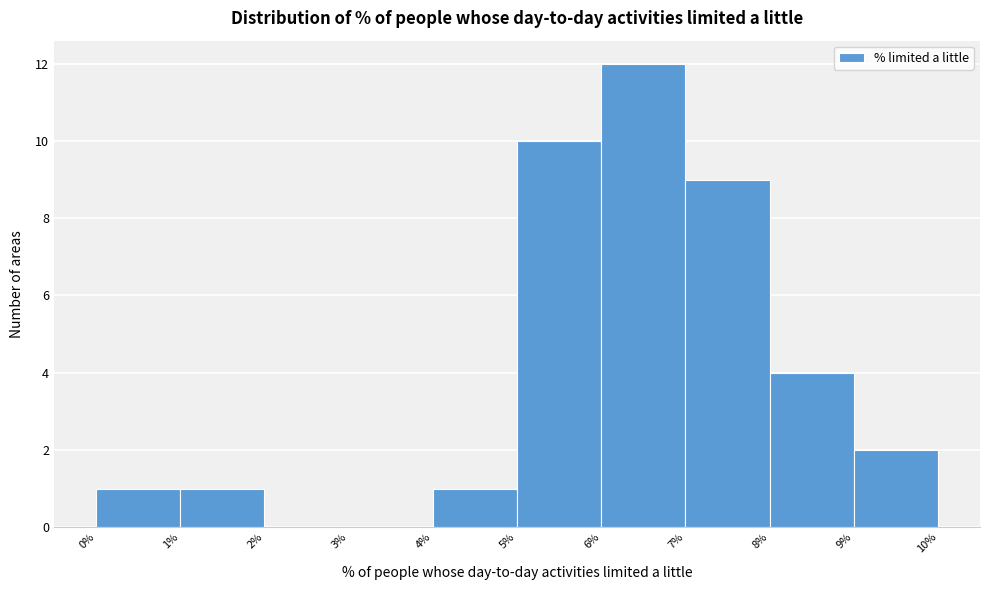

Reading left to right, list every bar in this chart as the range it spans on the x-axis followed by its height. The values are not printed on the chart, so give them approximately, as read against the axis.

0% to 1%: 1
1% to 2%: 1
2% to 3%: 0
3% to 4%: 0
4% to 5%: 1
5% to 6%: 10
6% to 7%: 12
7% to 8%: 9
8% to 9%: 4
9% to 10%: 2